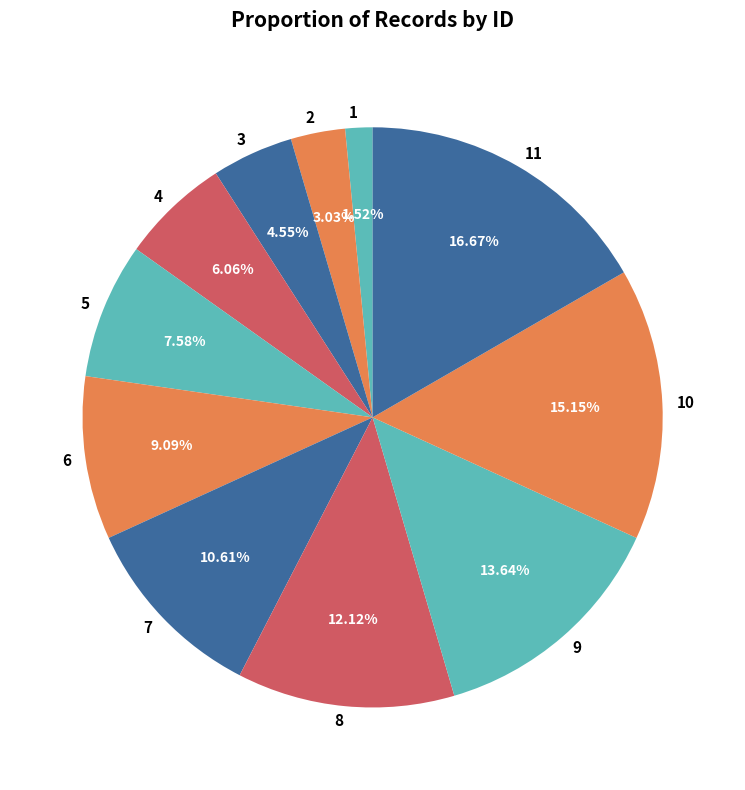

Which category has the smallest portion of the pie?

1